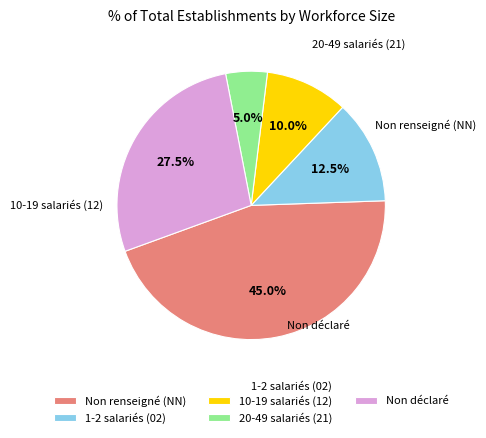

Is there a majority slice in this chart?

No